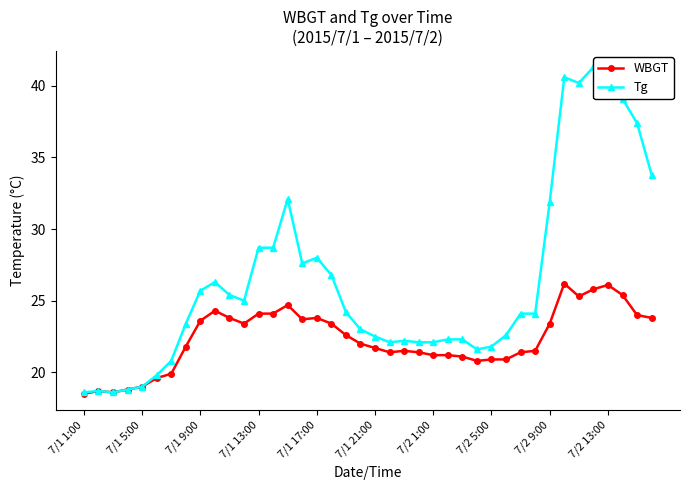

At which label does Tg reach its minimum?

7/1 1:00